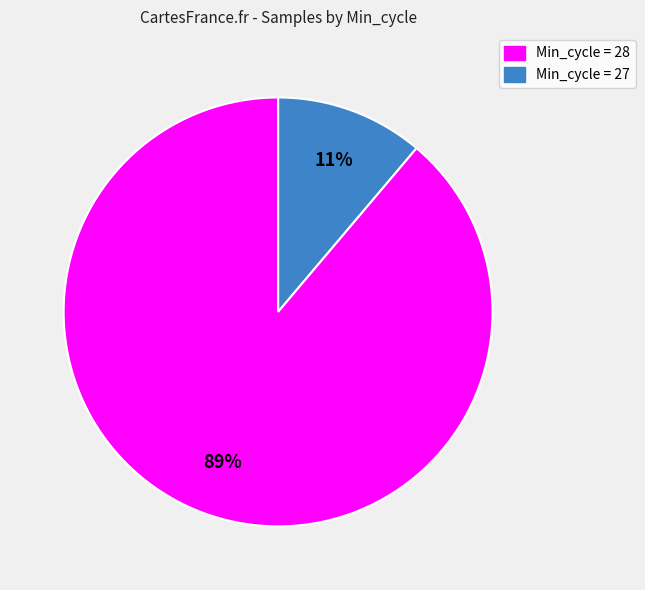

Does any single category account for the majority?

Yes